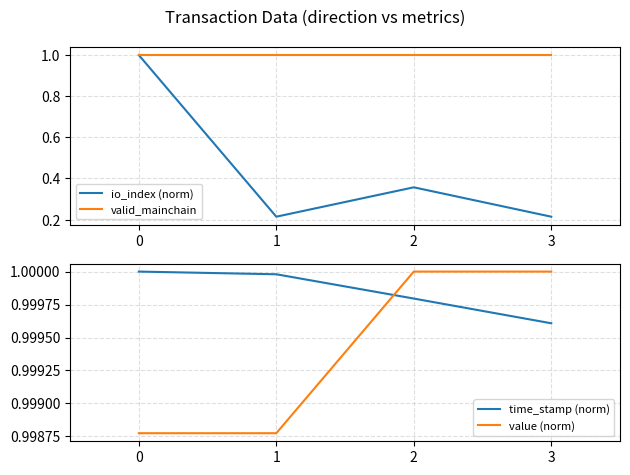

Between 1 and 2, which series saw the biggest shift?

io_index (norm)